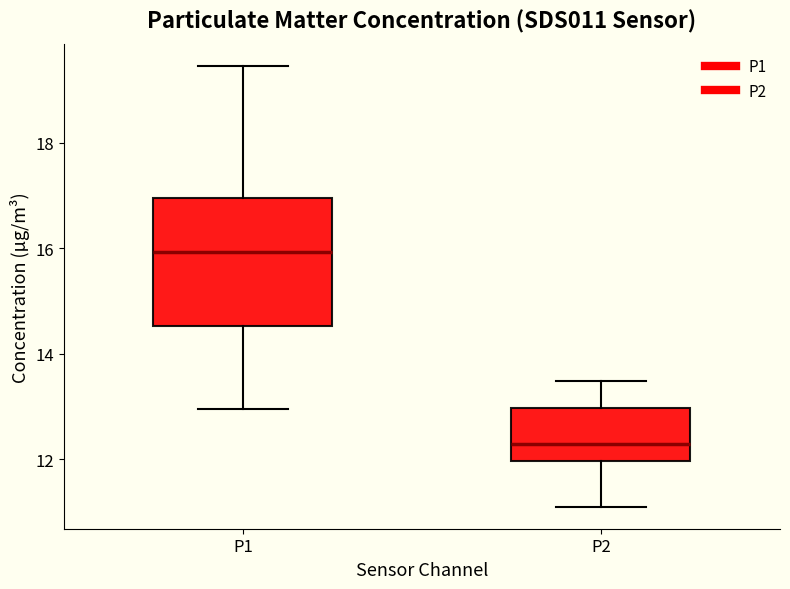

Where does the upper whisker of the box for P2 end on the y-axis? The values are not printed on the chart, so give them approximately, as read against the axis.

13.4